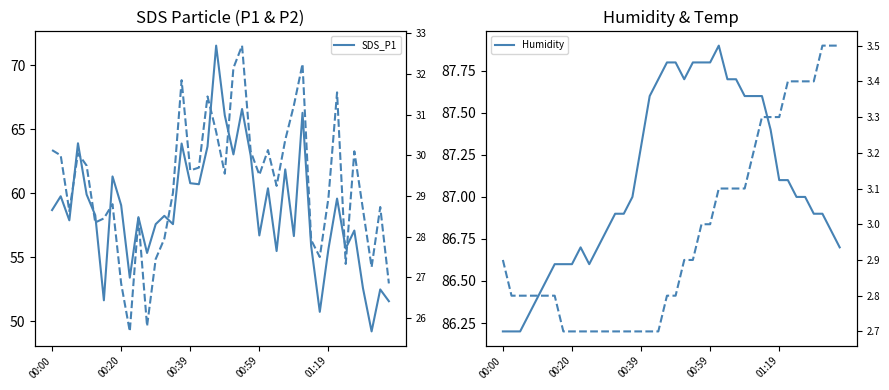

Reading left to right, list all the values displayed in this chart.

SDS_P1: 58.7	59.8	57.9	63.9	59.9	58.3	51.6	61.3	59.1	53.4	58.1	55.4	57.6	58.2	57.6	63.9	60.8	60.7	63.7	71.5	66.1	63.0	66.6	63.0	56.7	60.4	55.5	61.9	56.7	66.3	55.9	50.8	55.6	59.6	55.7	57.1	52.6	49.2	52.5	51.6
Humidity: 86.2	86.2	86.2	86.3	86.4	86.5	86.6	86.6	86.6	86.7	86.6	86.7	86.8	86.9	86.9	87.0	87.3	87.6	87.7	87.8	87.8	87.7	87.8	87.8	87.8	87.9	87.7	87.7	87.6	87.6	87.6	87.4	87.1	87.1	87.0	87.0	86.9	86.9	86.8	86.7
SDS_P2: 30.1	30.0	28.6	30.1	29.8	28.4	28.4	28.8	26.9	25.7	28.4	25.8	27.4	27.9	29.1	31.9	29.6	29.7	31.4	30.6	29.6	32.1	32.7	30.1	29.5	30.1	29.2	30.4	31.2	32.2	27.9	27.5	28.9	31.6	27.3	30.1	28.7	27.2	28.7	26.9
Temp: 2.9	2.8	2.8	2.8	2.8	2.8	2.8	2.7	2.7	2.7	2.7	2.7	2.7	2.7	2.7	2.7	2.7	2.7	2.7	2.8	2.8	2.9	2.9	3.0	3.0	3.1	3.1	3.1	3.1	3.2	3.3	3.3	3.3	3.4	3.4	3.4	3.4	3.5	3.5	3.5